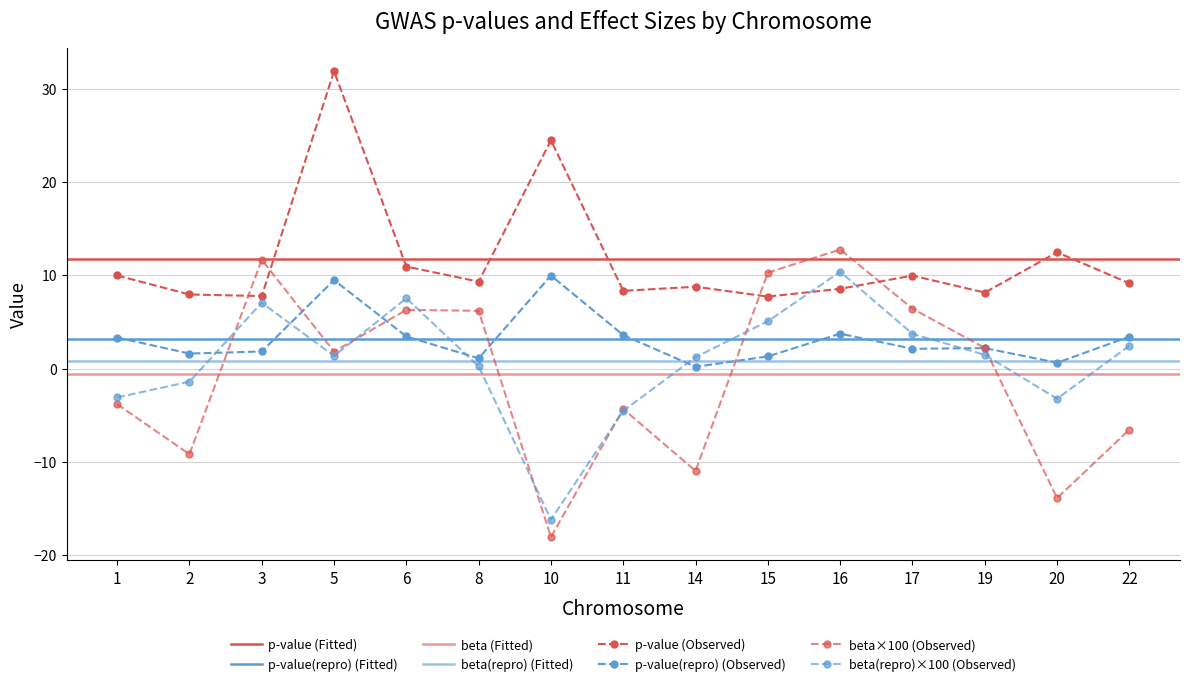

Rank the series at 10 from highest to lowest value.

p-value, p-value(repro), beta(repro), beta